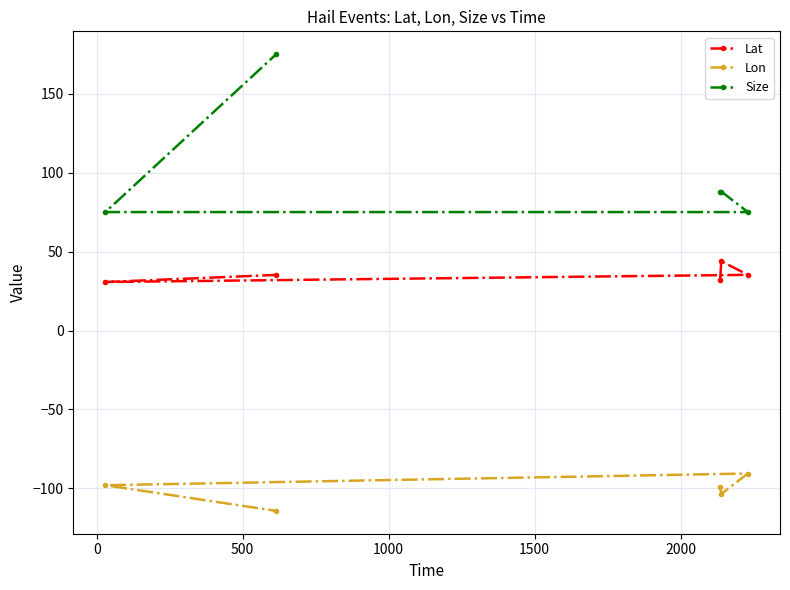

In Lon, how many points are lower than both neighbors (excluding endpoints)?

1